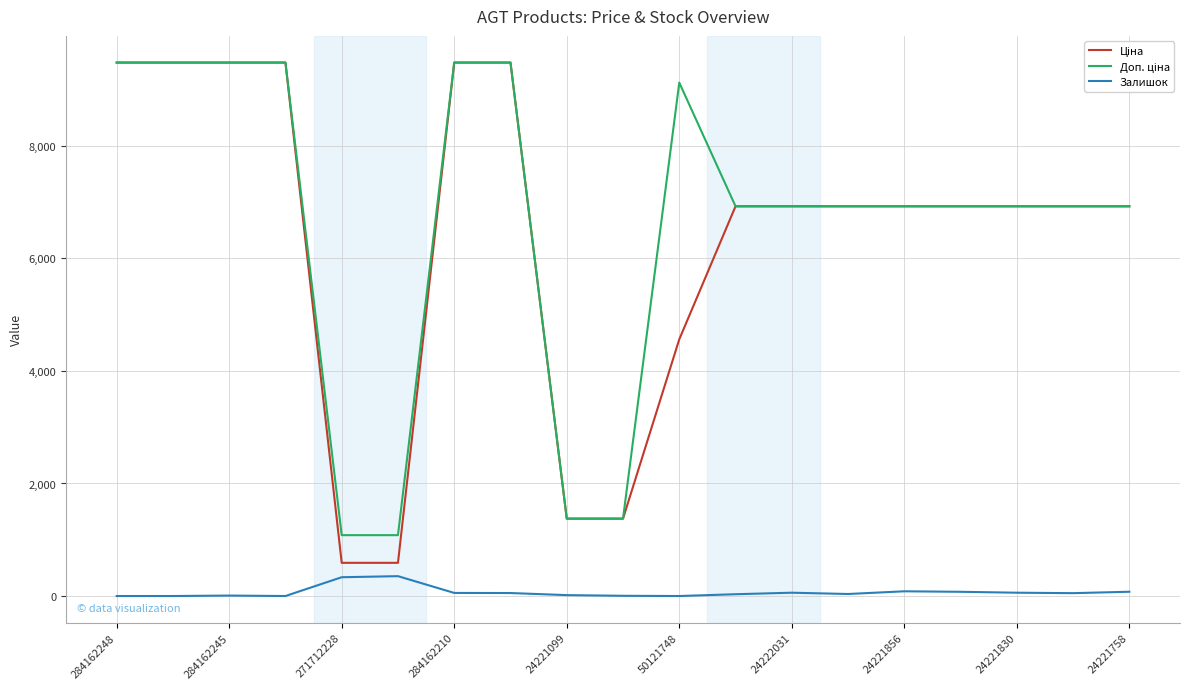

At how many categories does at least one series exceed 1809?

15